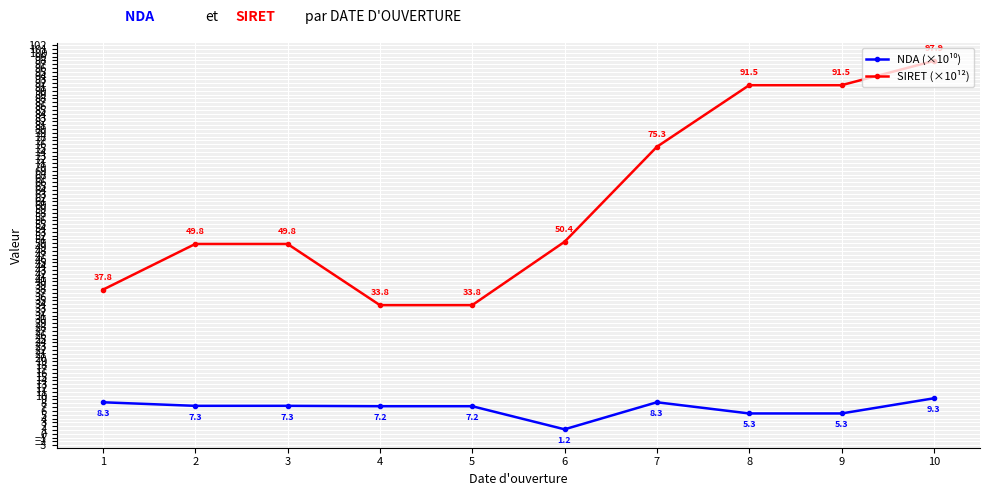

What is the value of the SIRET (×10¹²) point at the 8th from the left?

91.5